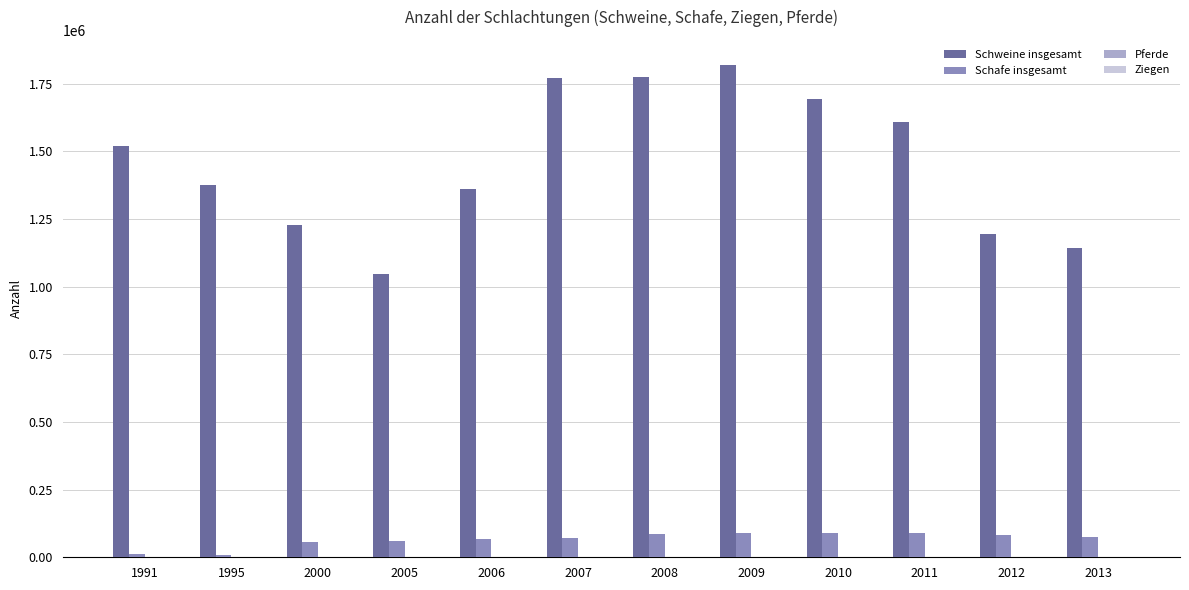

How many distinct data groups are displayed?

4